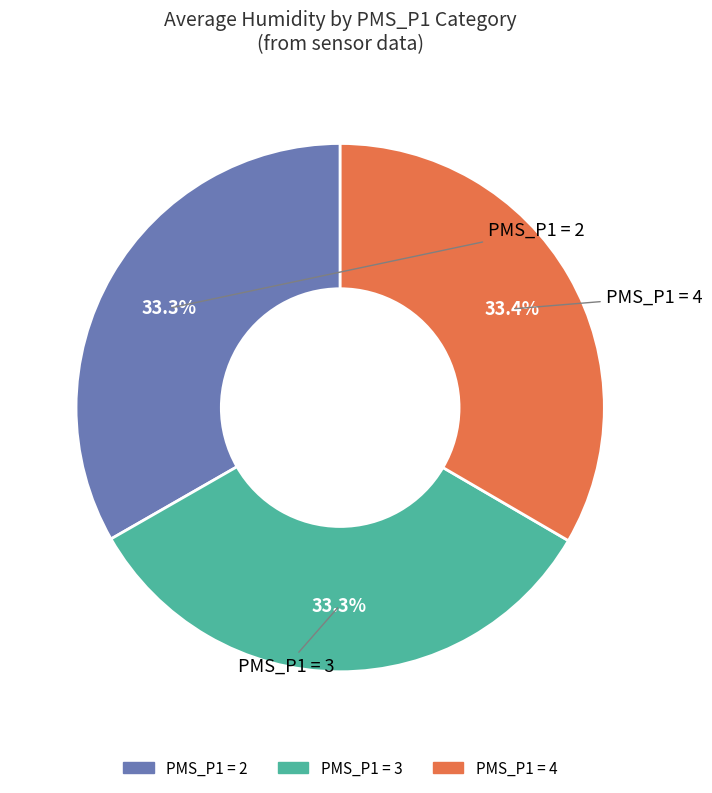

What percentage do PMS_P1 = 2 and PMS_P1 = 4 together represent?

66.7%